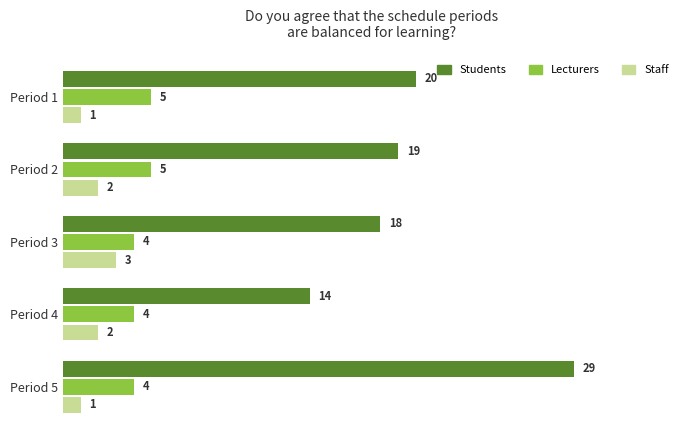

List the labels in order of Students value, smallest first.

Period 4, Period 3, Period 2, Period 1, Period 5